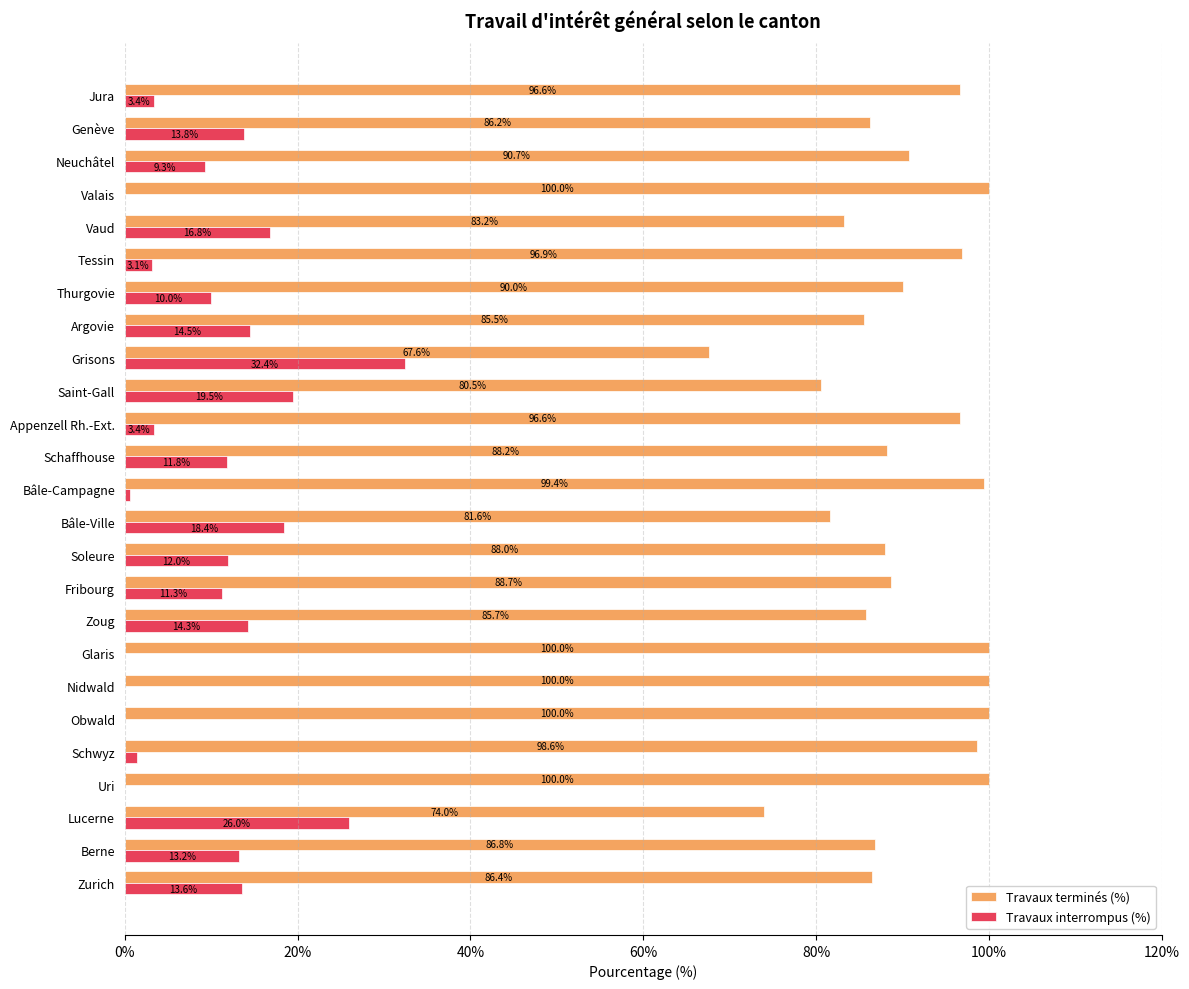

True or false: Travaux interrompus (%) has a value of 11.3 at Fribourg.

True